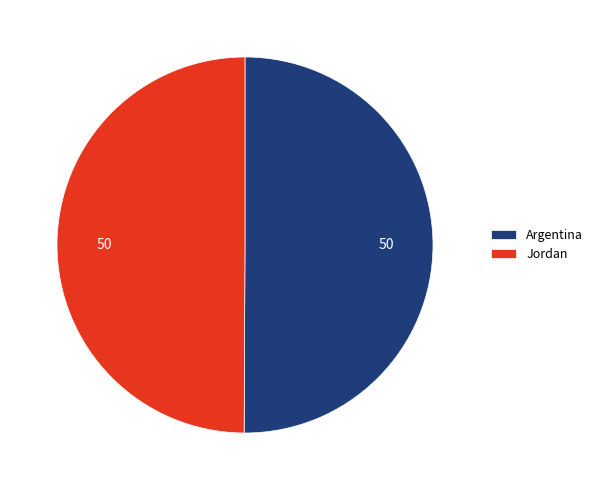

Approximately how many times larger is the value at Jordan compared to Argentina?

1.0